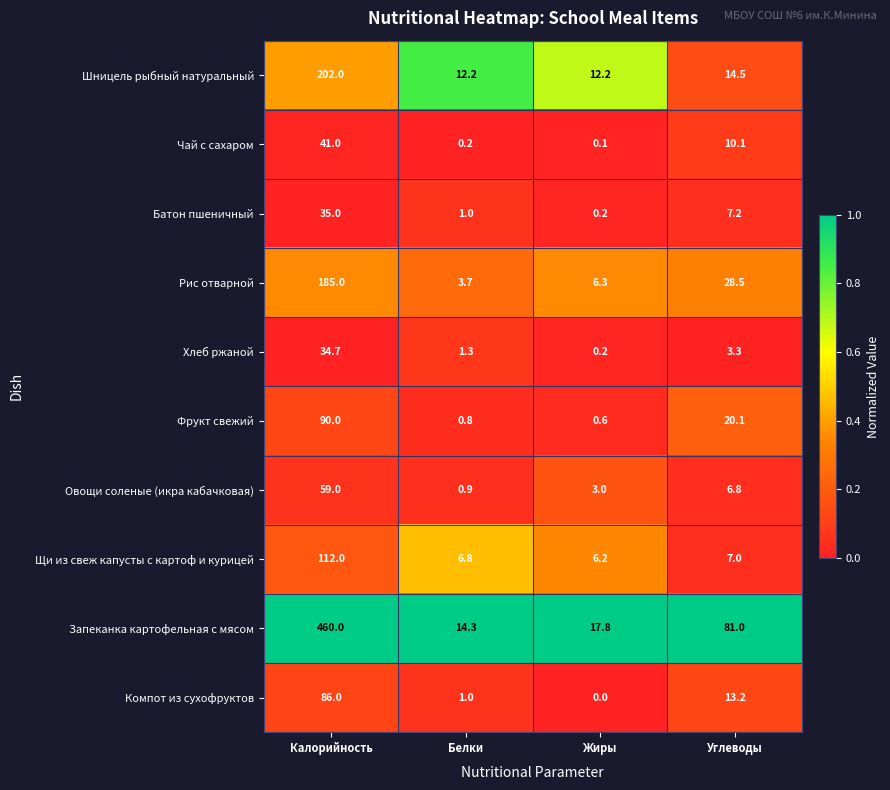

What is the lowest value of the Овощи соленые (икра кабачковая) series?

0.9